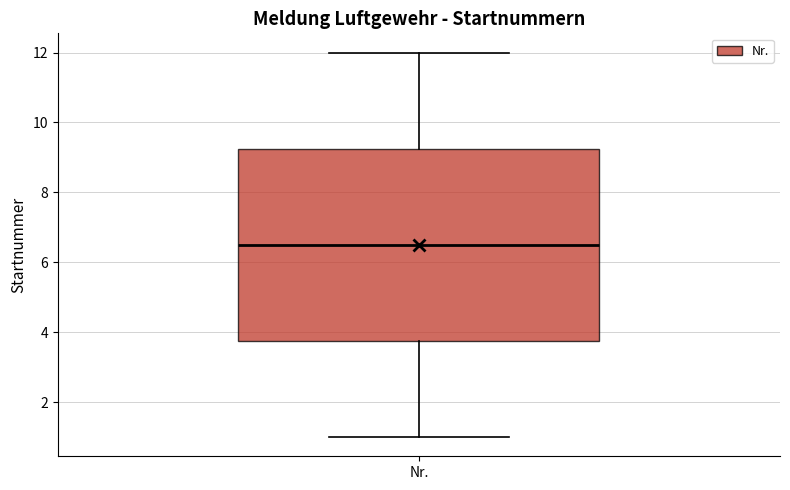

Where is the lower edge of the box for Nr. on the y-axis? The values are not printed on the chart, so give them approximately, as read against the axis.

3.8